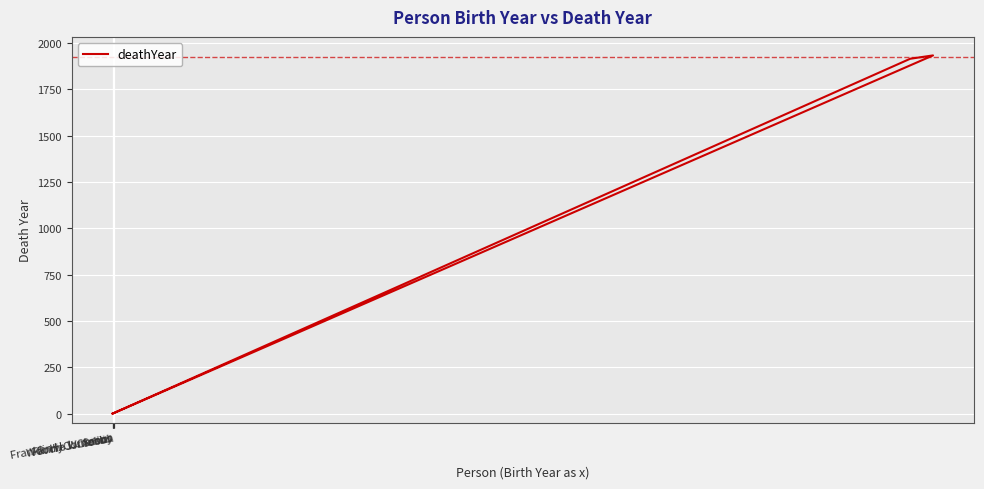

Which has a higher value, Anon. or Anon.?

Anon.